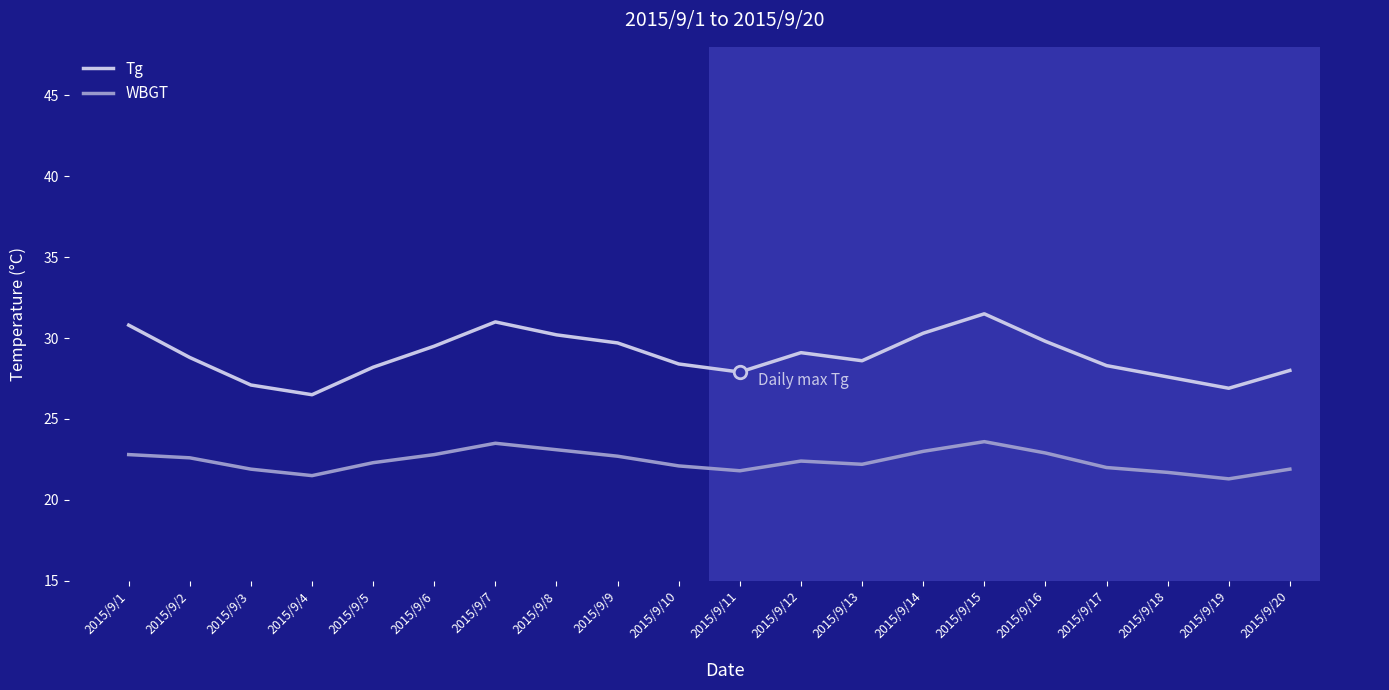

What is the smallest value displayed?

21.3